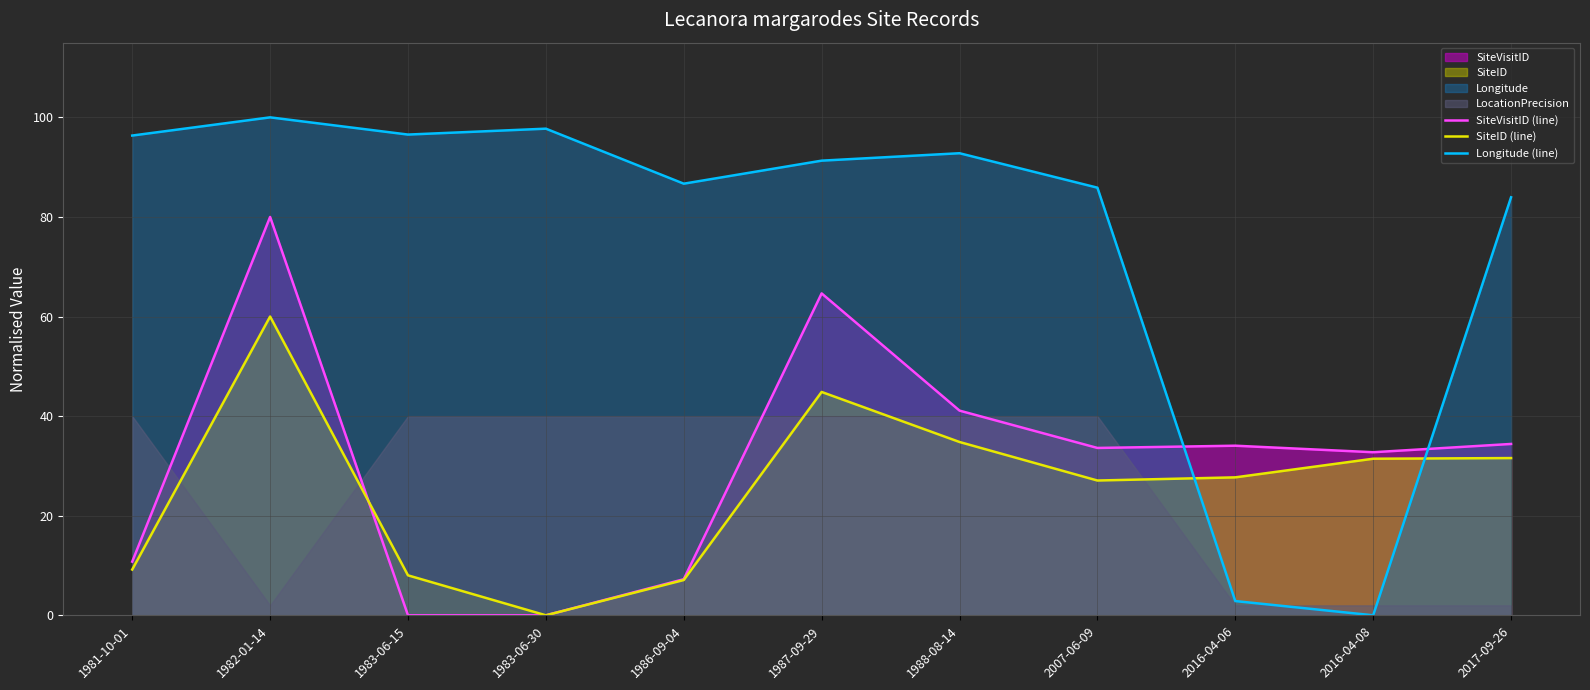

True or false: SiteVisitID (line) has more than 2 interior local peaks.

True